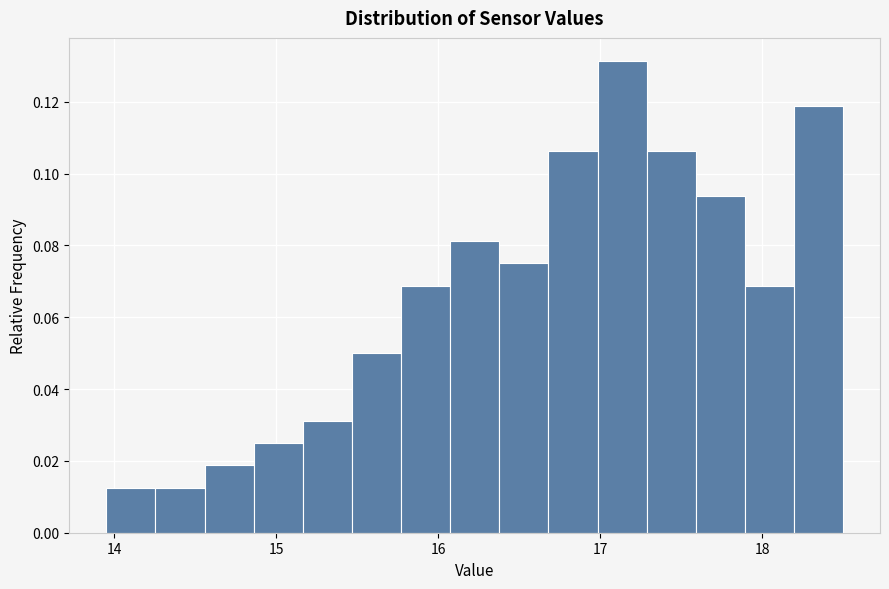

Around what value on the x-axis is the tallest bar? Give the approximate position of its centre, as read against the axis.

17.1